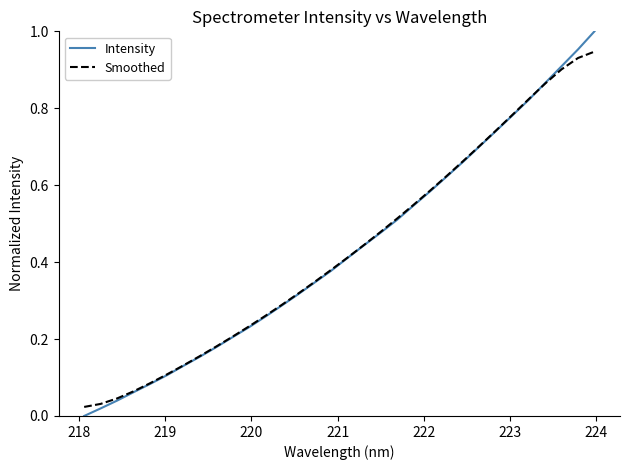

Which series has the widest spread of values?

Intensity